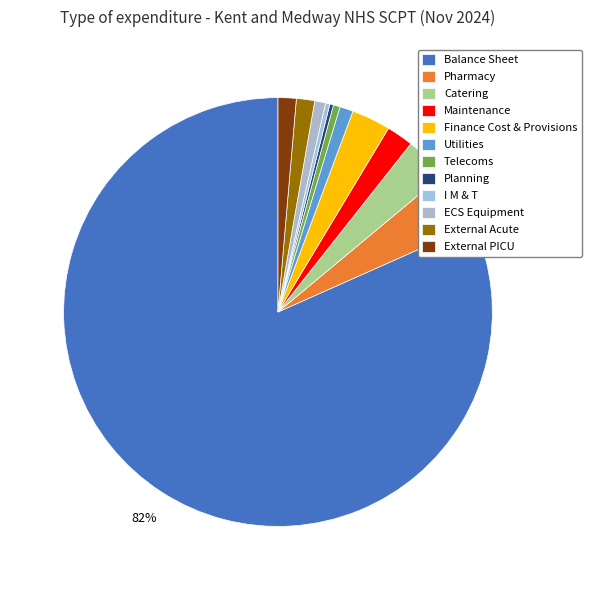

Approximately how many times larger is the value at Maintenance compared to Catering?

0.6